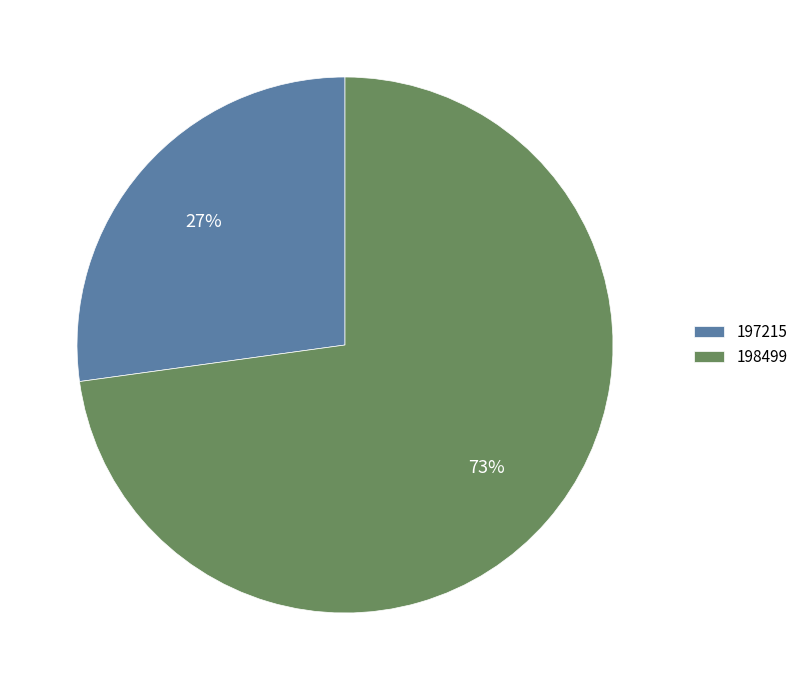

Is there a majority slice in this chart?

Yes